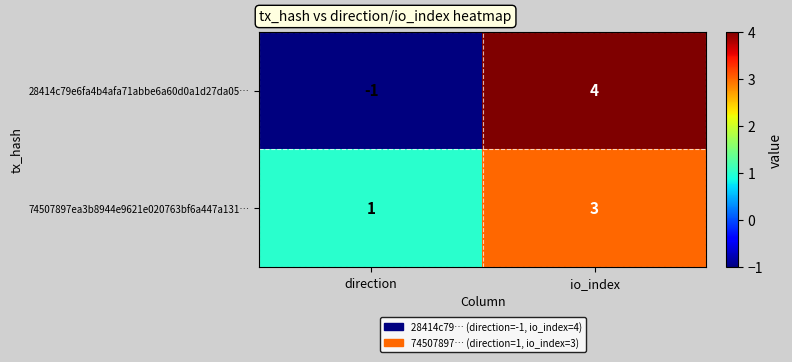

Is the value of 28414c79e6fa4b4afa71abbe6a60d0a1d27da05… at direction greater than the value of 74507897ea3b8944e9621e020763bf6a447a131… at direction?

No